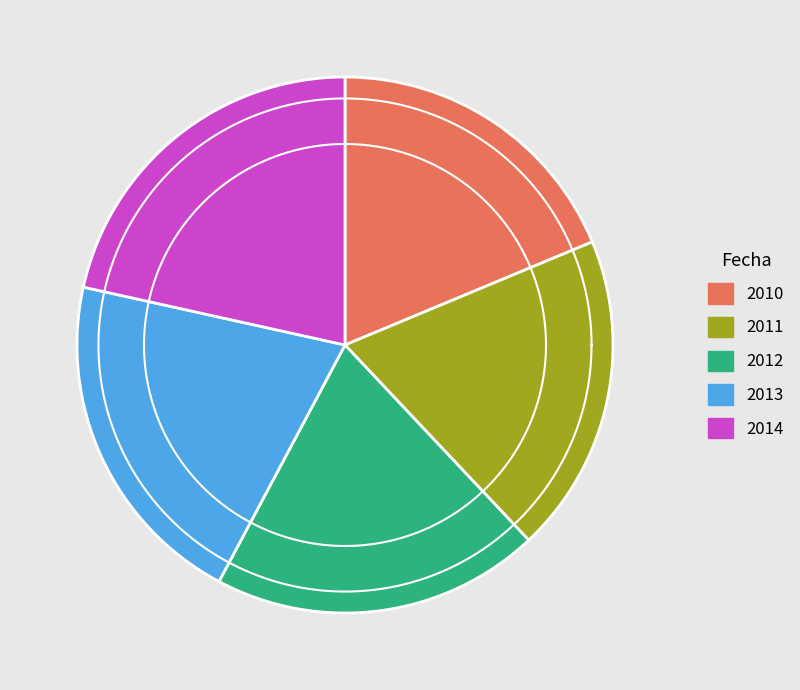

Approximately how many times larger is the value at 2013 compared to 2014?

1.0